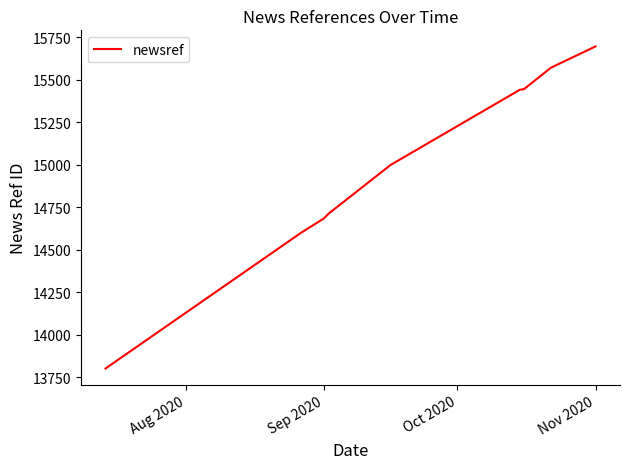

Count the number of data series in this chart.

1